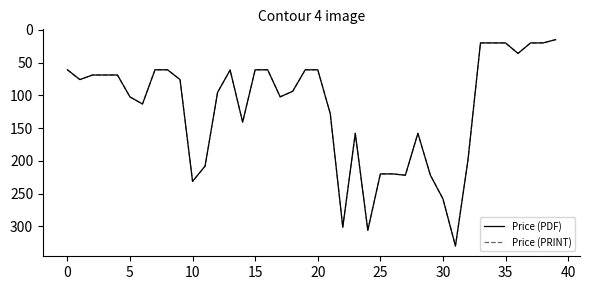

True or false: Price (PDF) and Price (PRINT) intersect in this chart.

False